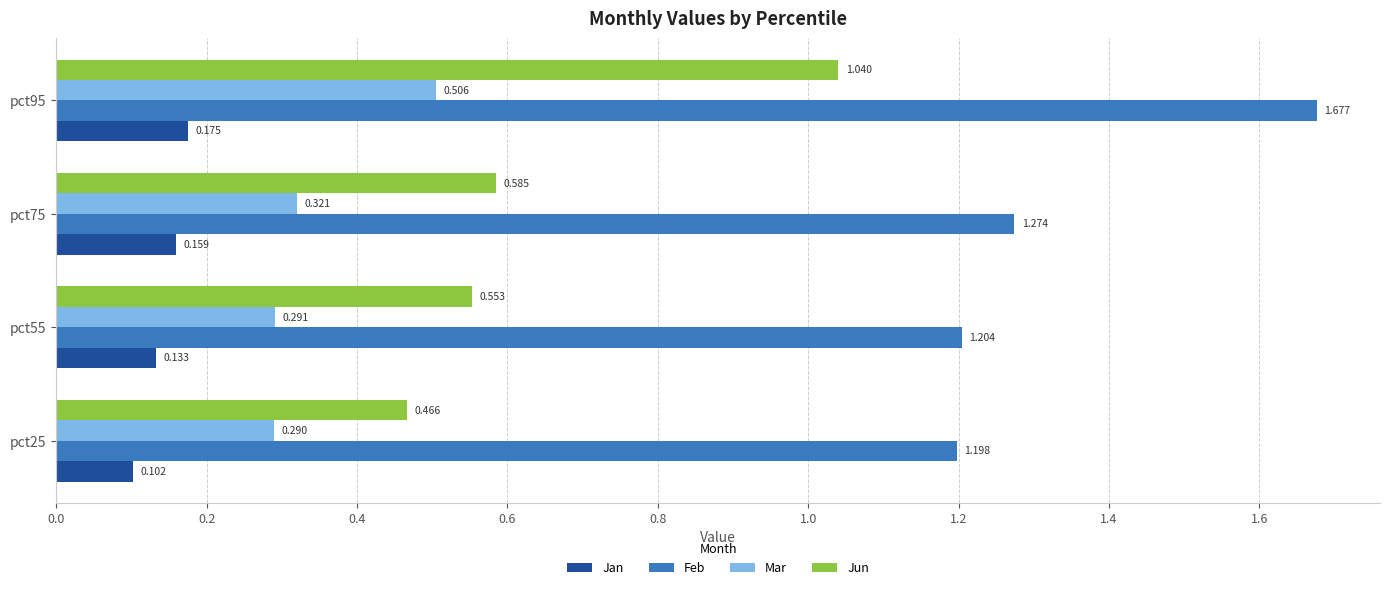

Which series has the largest total across all categories?

Feb